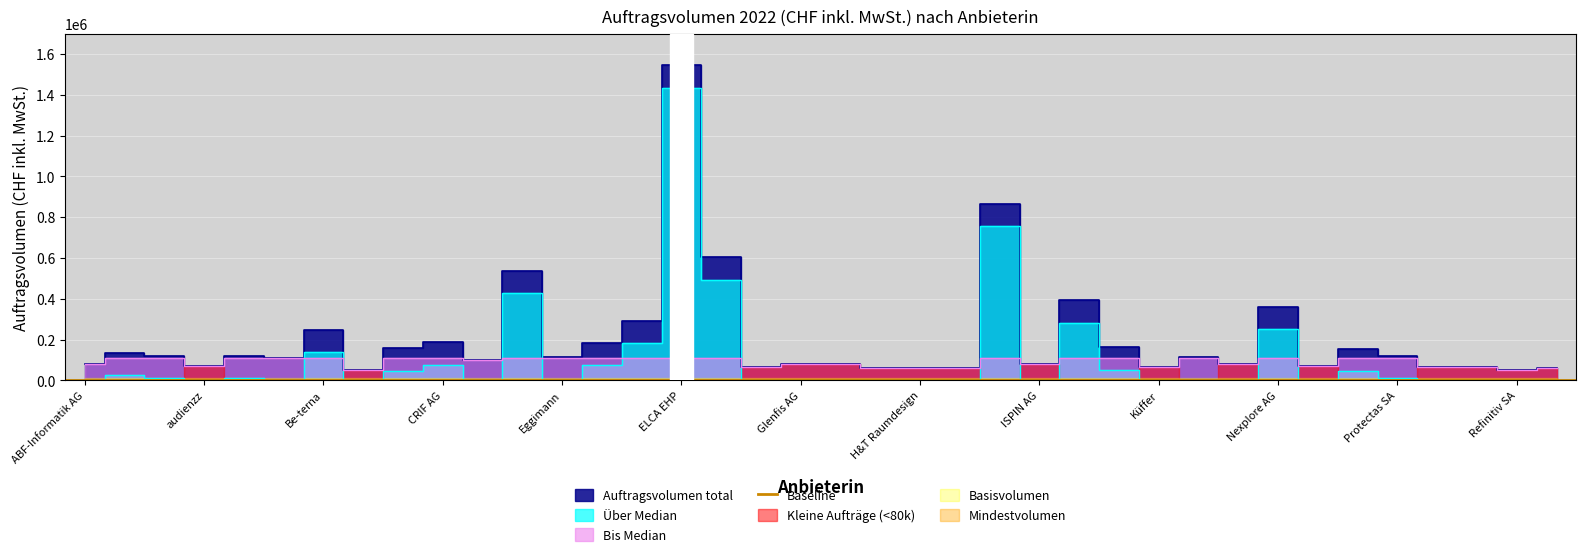

Is it true that the value at 8 is 157035?

True